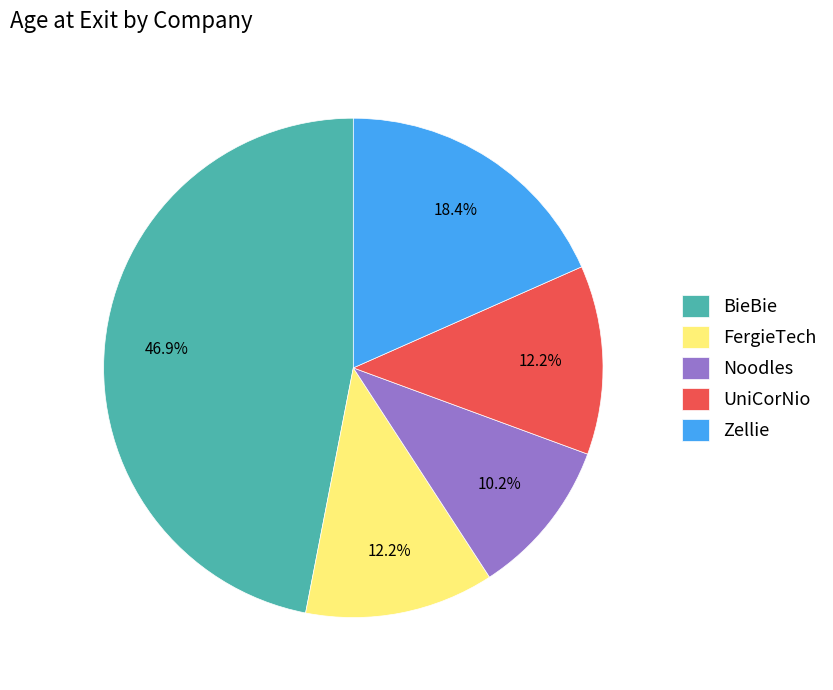

Which category has the biggest portion of the pie?

BieBie